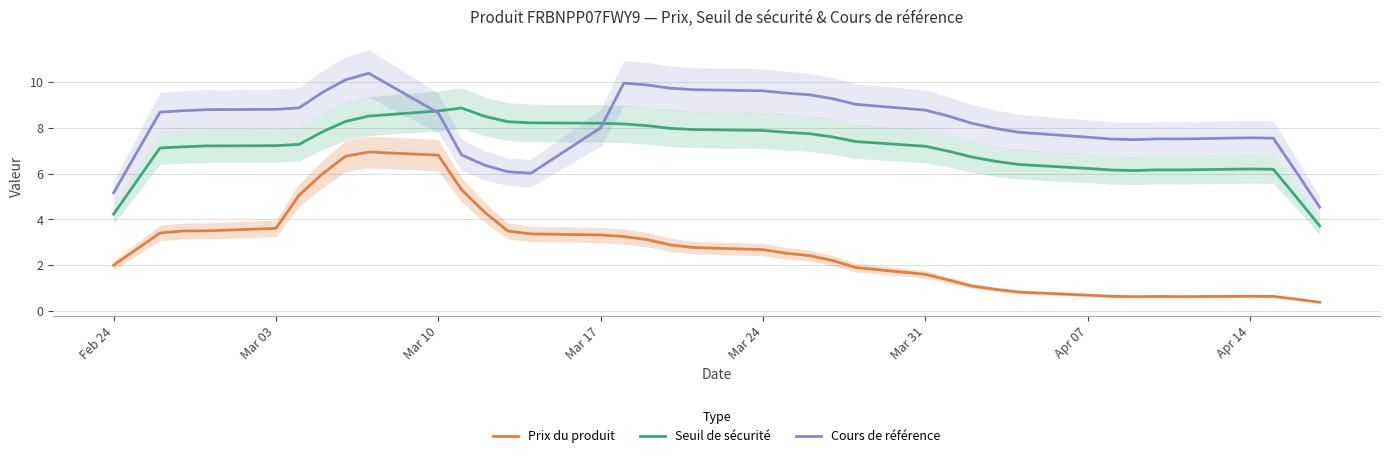

Which series has the largest total across all categories?

Cours de référence